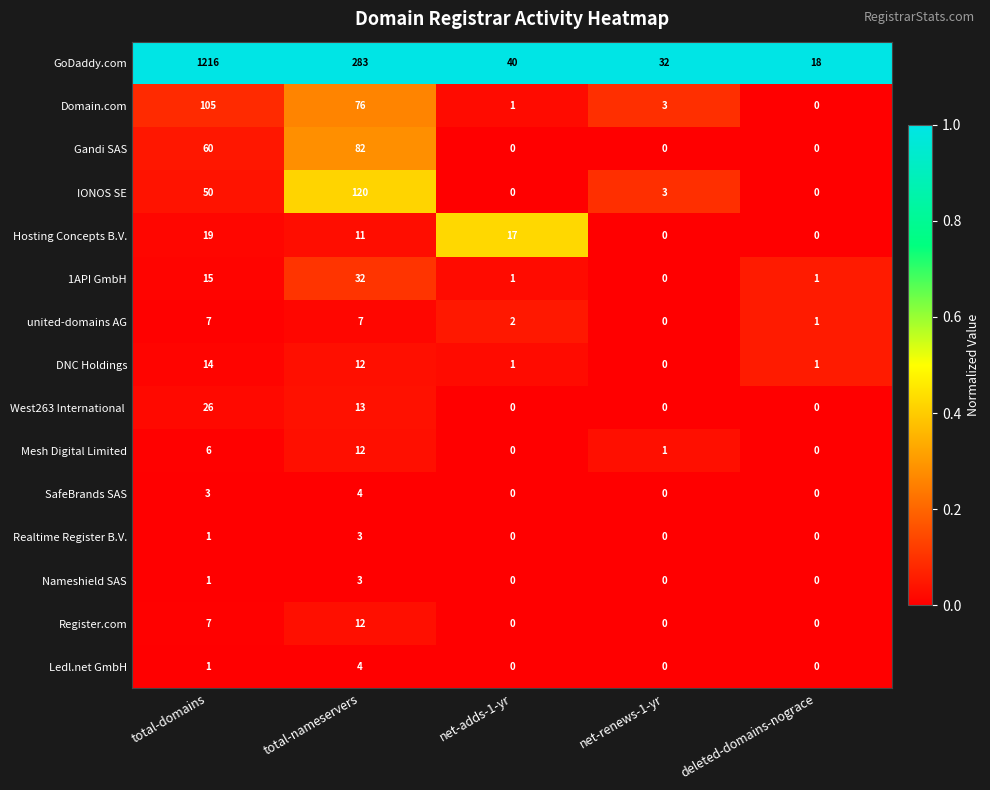

The value of Domain.com at net-renews-1-yr is 2. True or false?

False